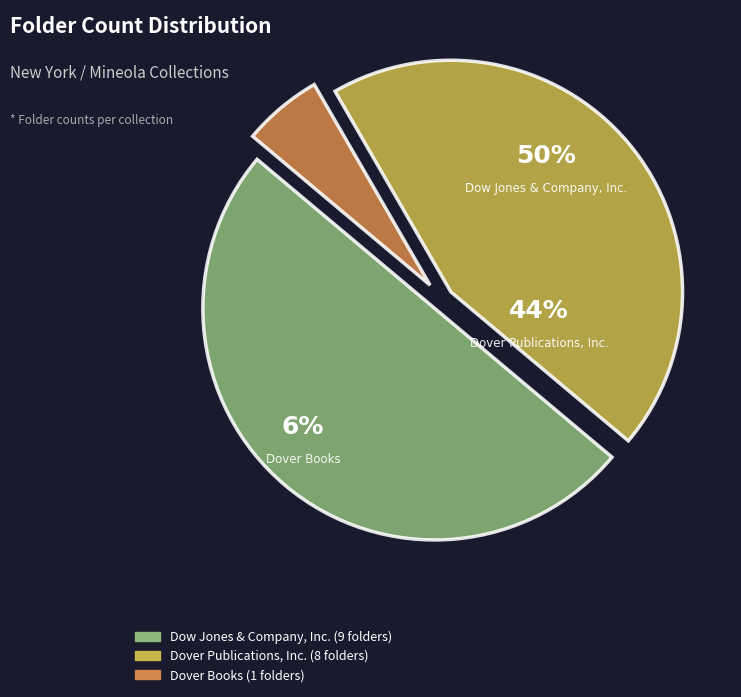

Is Dow Jones & Company, Inc. the majority of the pie?

No